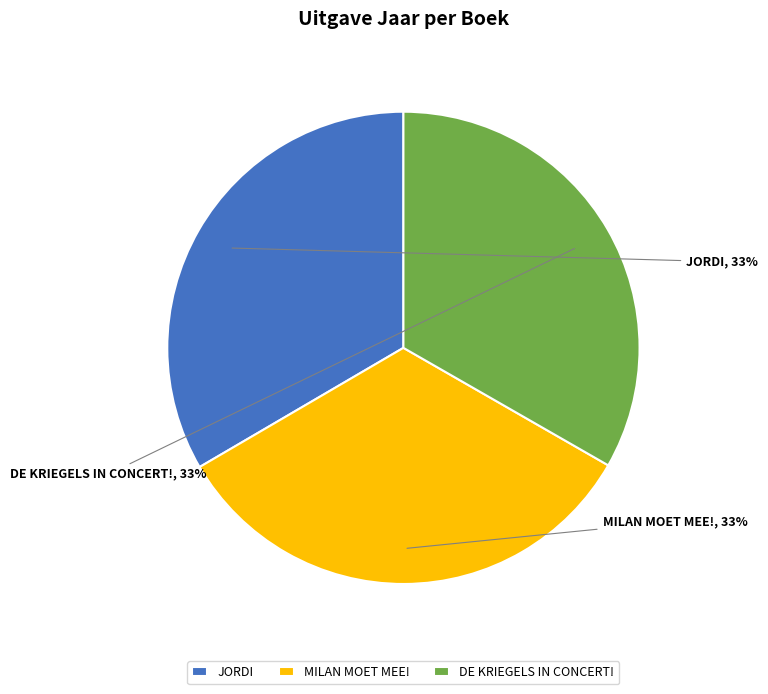

Is it true that MILAN MOET MEE! is 33% of the pie?

True